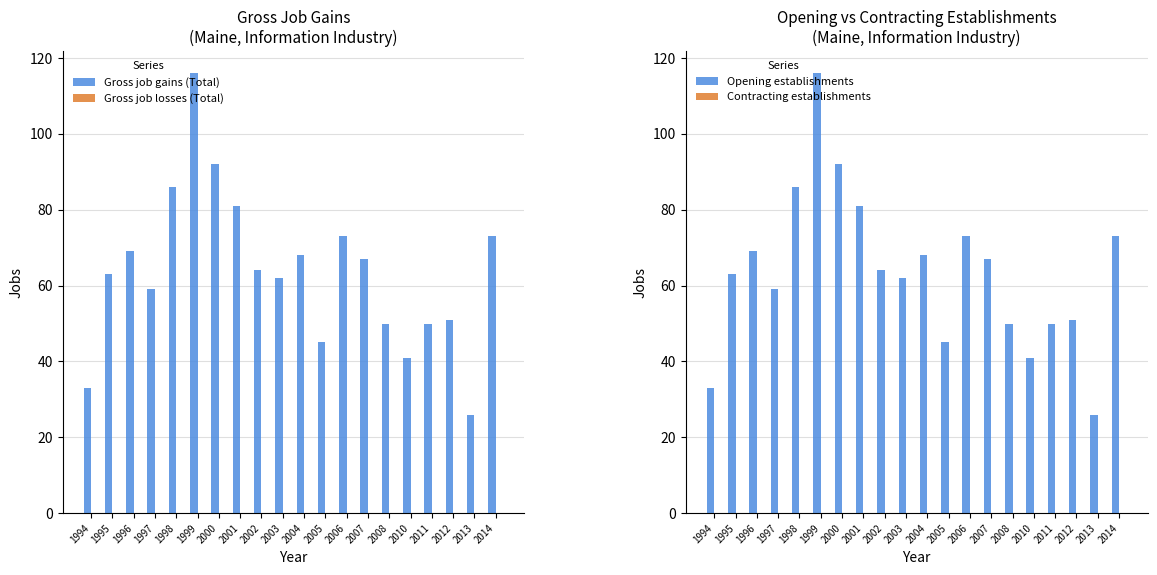

Rank the series by their maximum value, from lowest to highest.

Gross job losses (Total), Contracting establishments, Gross job gains (Total), Opening establishments